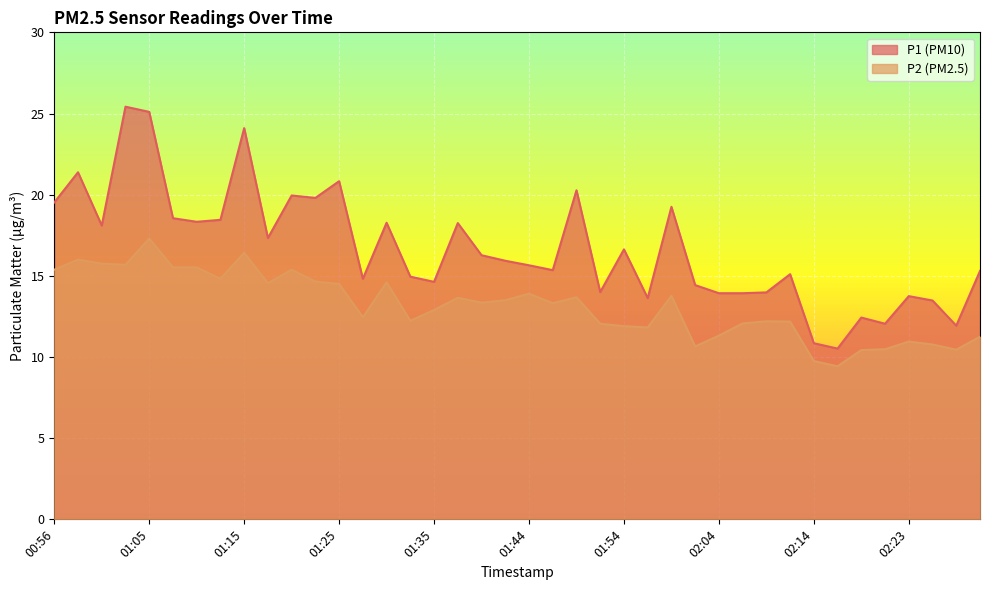

What is the value of the P2 point at the 14th from the left?

12.4